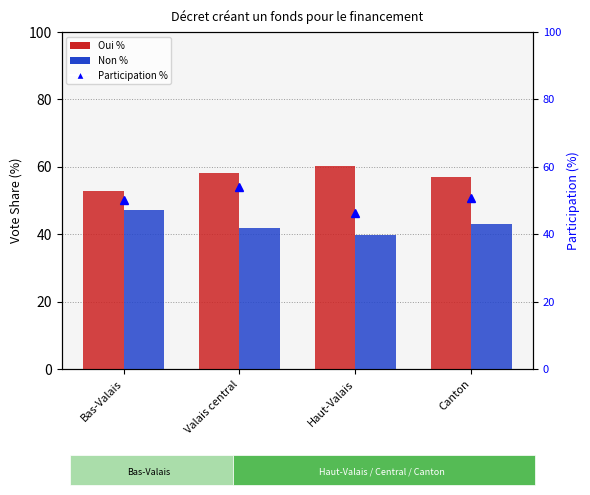

Which series has the widest spread of values?

Participation %